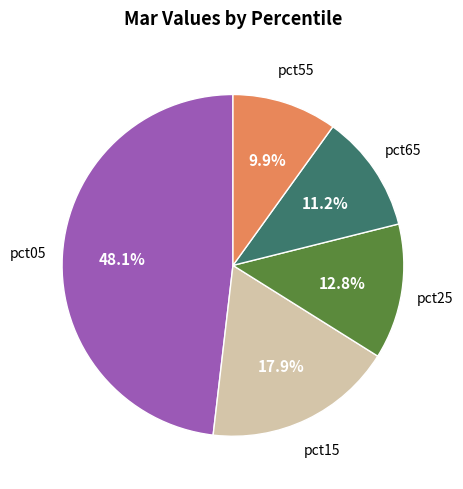

What is the smallest slice in the pie chart?

pct55